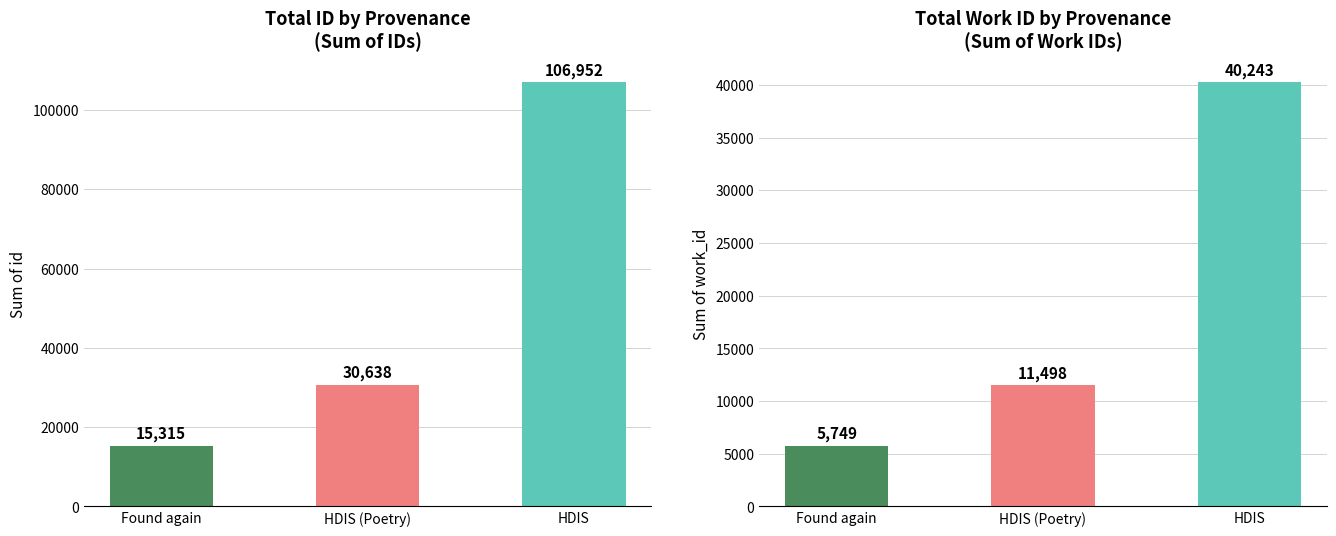

What is the highest value of the work_id series?

40243